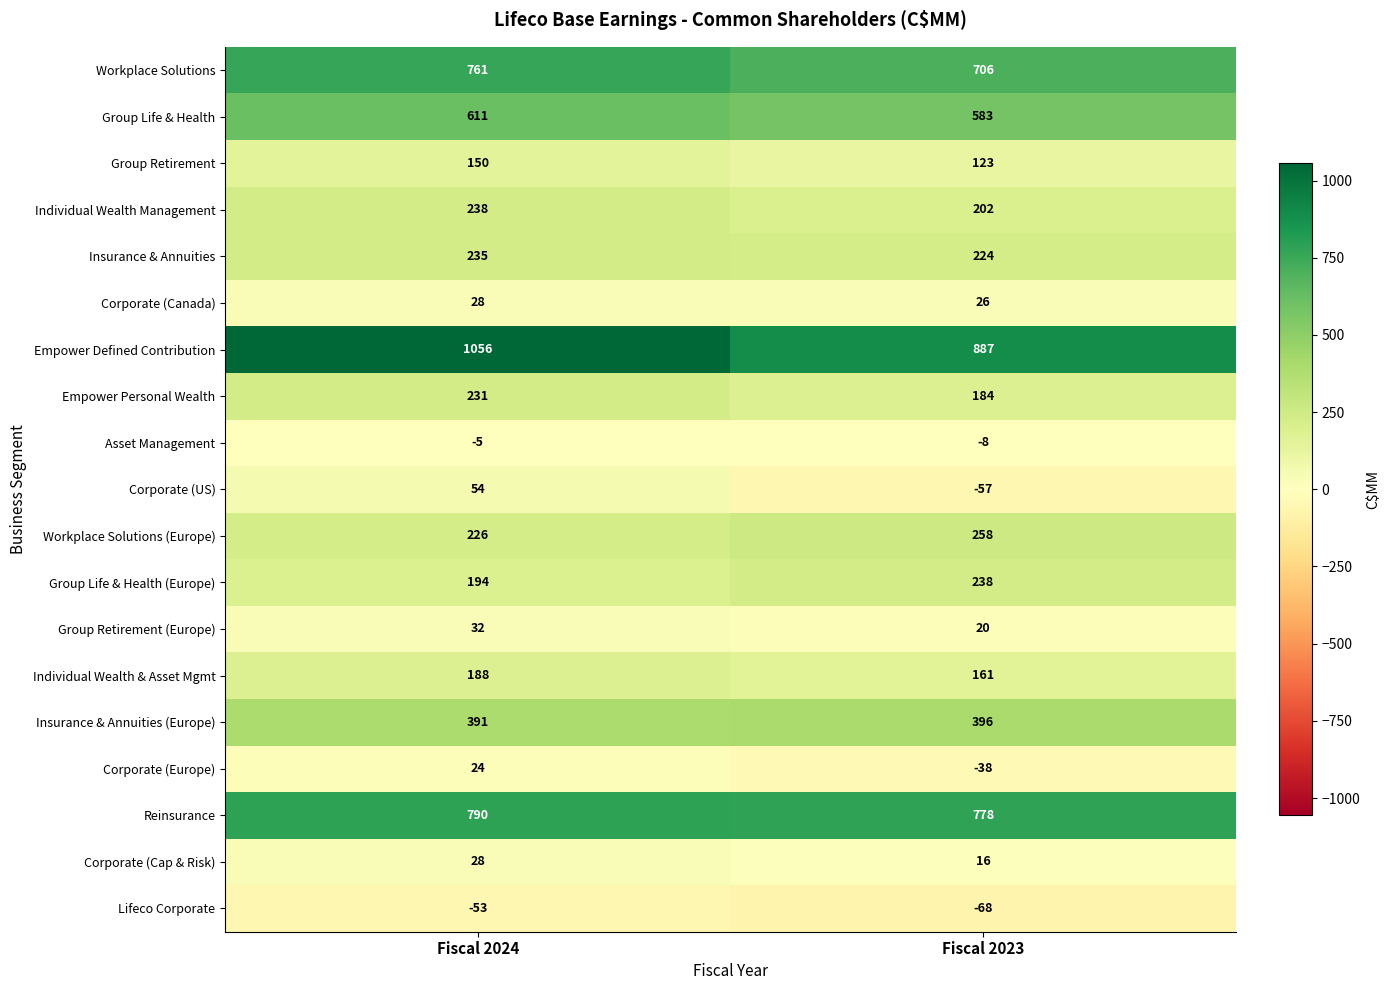

What is the difference between the highest and lowest values at Fiscal 2024?

1109